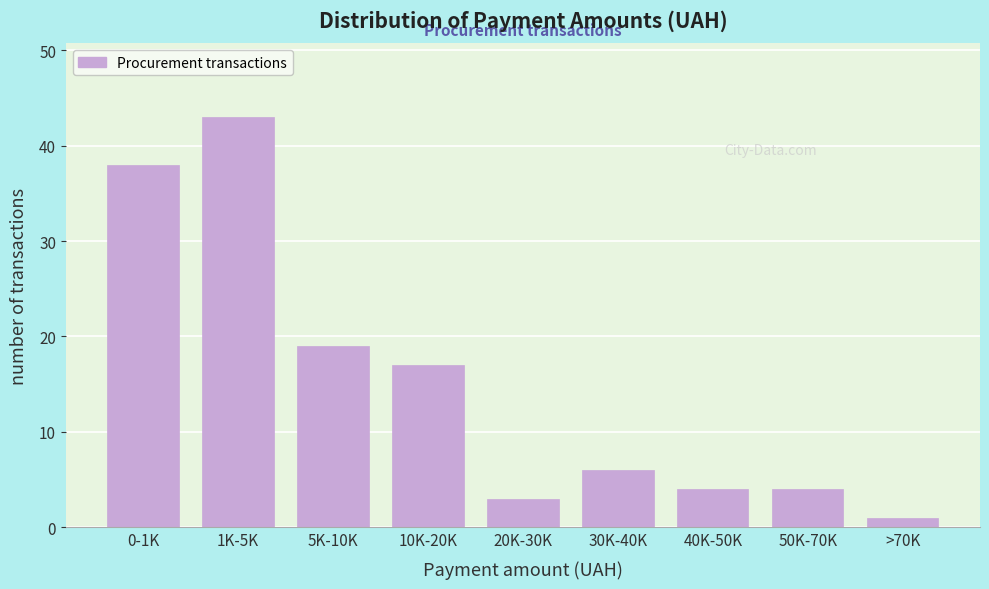

Reading left to right, extract all data points from this chart.

0-1K=38	1K-5K=43	5K-10K=19	10K-20K=17	20K-30K=3	30K-40K=6	40K-50K=4	50K-70K=4	>70K=1